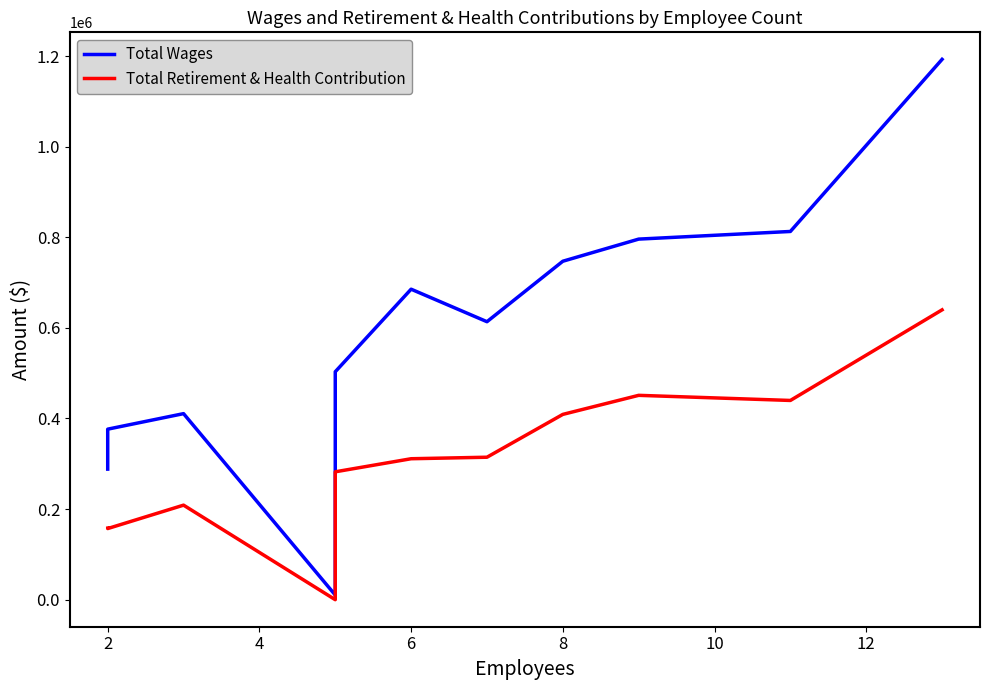

What is the difference between the highest and lowest values at 0?

130358